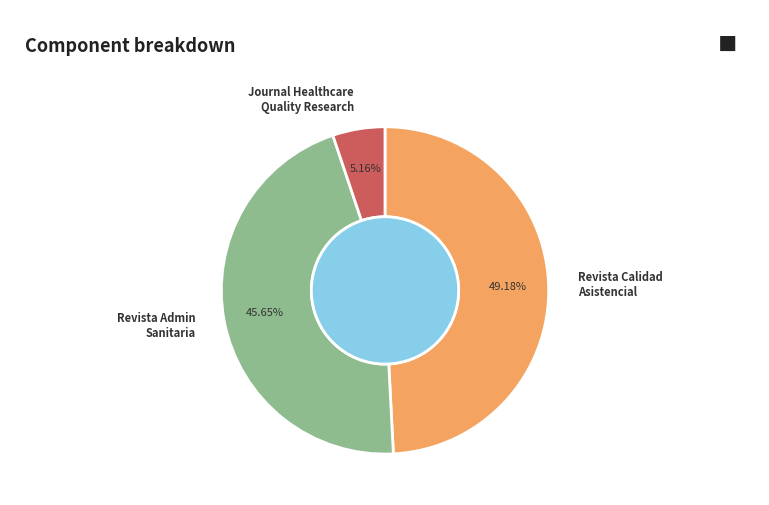

Is the sum of Journal Healthcare Quality Research and Revista Admin Sanitaria greater than half?

Yes